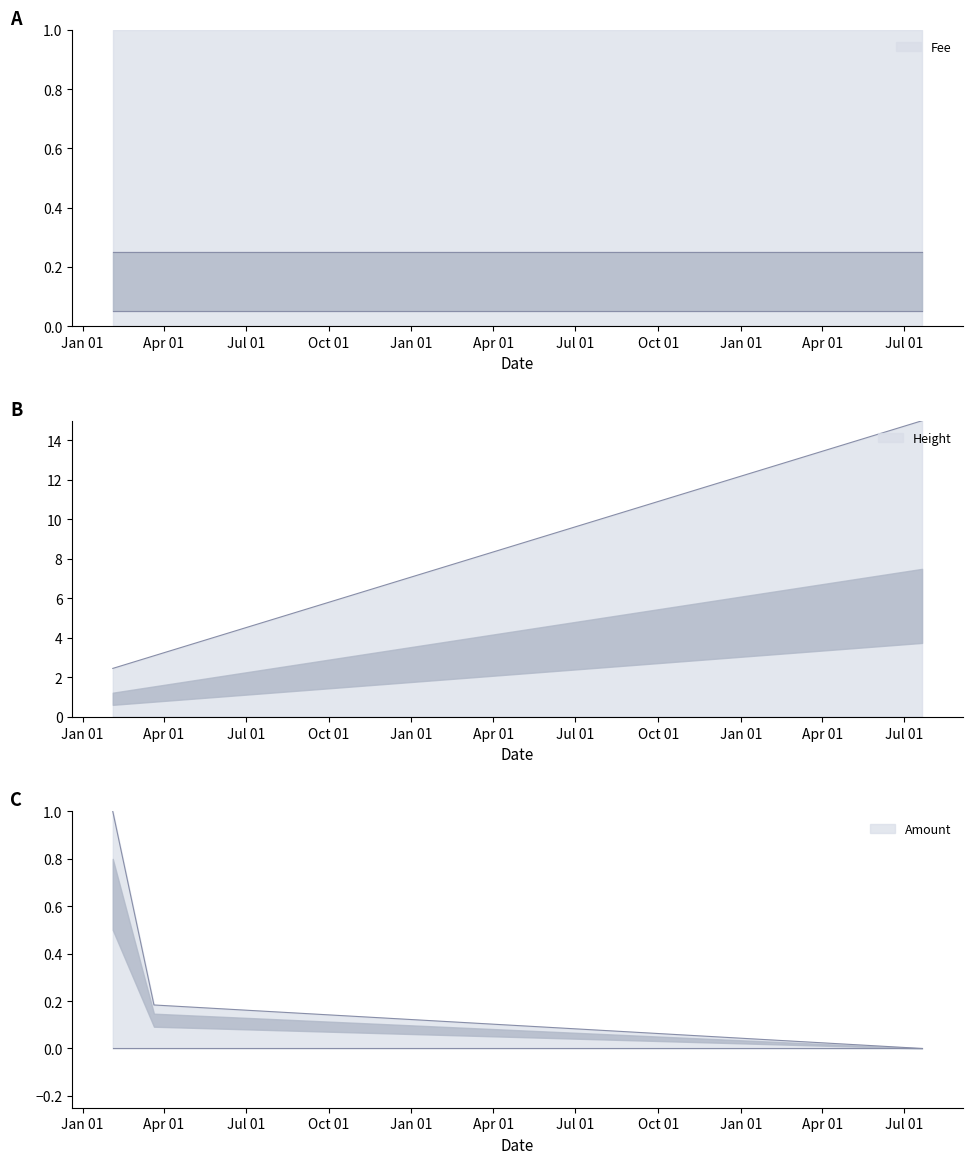

What is the maximum value for Amount?

1.0